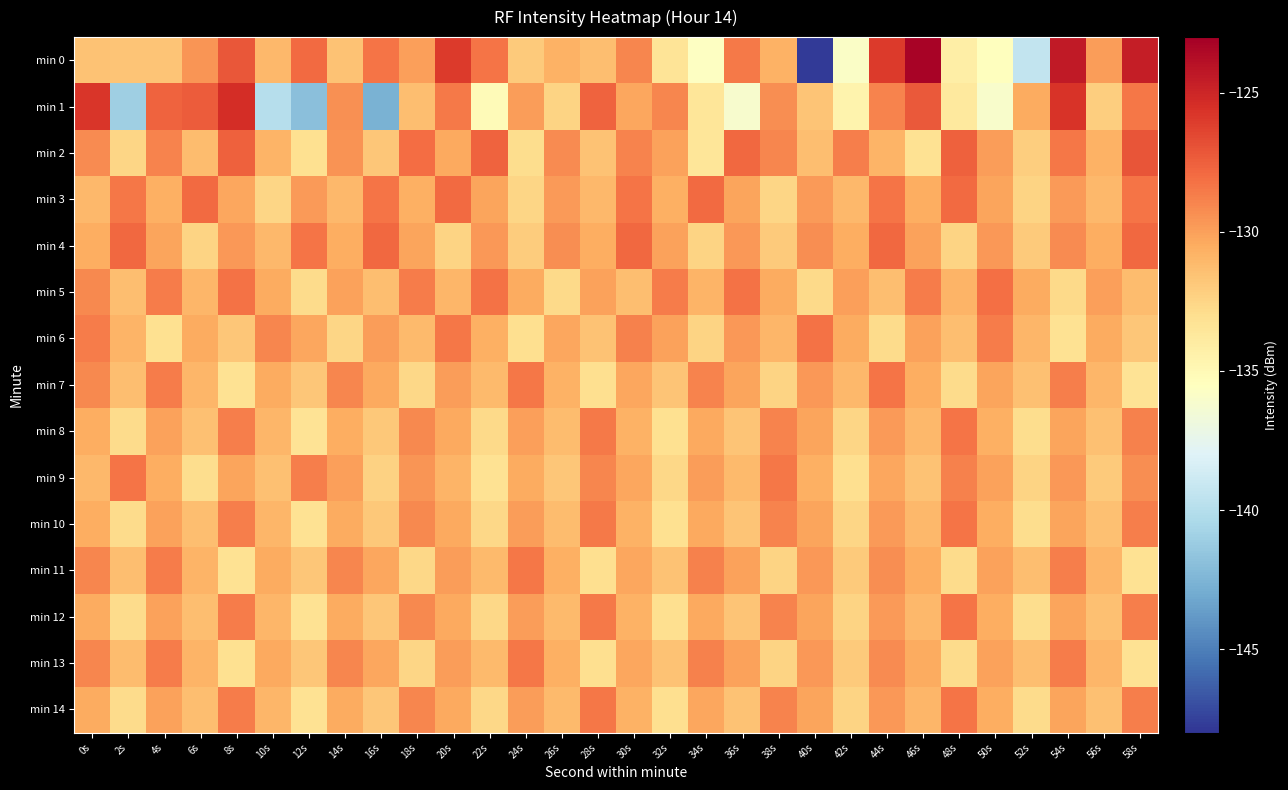

Reading left to right, what are all the values shown in this chart?

min 0: 0s=-131.6	2s=-131.6	4s=-131.7	6s=-129.6	8s=-127.1	10s=-131.0	12s=-127.9	14s=-131.5	16s=-128.3	18s=-130.0	20s=-126.0	22s=-128.4	24s=-131.9	26s=-130.7	28s=-131.3	30s=-129.0	32s=-133.4	34s=-135.6	36s=-128.5	38s=-130.8	40s=-147.7	42s=-135.8	44s=-126.0	46s=-123.2	48s=-134.2	50s=-135.5	52s=-139.4	54s=-124.4	56s=-129.8	58s=-124.6
min 1: 0s=-125.7	2s=-141.0	4s=-127.7	6s=-127.4	8s=-125.4	10s=-139.9	12s=-141.9	14s=-129.4	16s=-142.7	18s=-131.4	20s=-128.5	22s=-135.1	24s=-129.9	26s=-132.5	28s=-127.7	30s=-130.2	32s=-129.0	34s=-133.5	36s=-136.1	38s=-129.3	40s=-131.7	42s=-134.6	44s=-128.9	46s=-127.2	48s=-133.8	50s=-136.0	52s=-130.5	54s=-125.7	56s=-132.1	58s=-128.5
min 2: 0s=-129.2	2s=-132.6	4s=-128.9	6s=-131.2	8s=-127.6	10s=-130.9	12s=-133.1	14s=-129.5	16s=-131.8	18s=-128.0	20s=-130.3	22s=-127.7	24s=-132.9	26s=-129.2	28s=-131.6	30s=-128.9	32s=-130.1	34s=-133.5	36s=-127.8	38s=-129.0	40s=-131.3	42s=-128.7	44s=-130.9	46s=-133.2	48s=-127.6	50s=-129.9	52s=-132.1	54s=-128.5	56s=-130.8	58s=-127.0
min 3: 0s=-131.1	2s=-128.4	4s=-130.7	6s=-128.0	8s=-130.2	10s=-132.5	12s=-129.8	14s=-131.1	16s=-128.4	18s=-130.7	20s=-127.9	22s=-130.2	24s=-132.5	26s=-129.8	28s=-131.1	30s=-128.4	32s=-130.6	34s=-127.9	36s=-130.2	38s=-132.5	40s=-129.8	42s=-131.0	44s=-128.3	46s=-130.6	48s=-127.9	50s=-130.2	52s=-132.5	54s=-129.7	56s=-131.0	58s=-128.3
min 4: 0s=-130.6	2s=-127.9	4s=-130.2	6s=-132.4	8s=-129.7	10s=-131.0	12s=-128.3	14s=-130.6	16s=-127.9	18s=-130.1	20s=-132.4	22s=-129.7	24s=-132.0	26s=-129.3	28s=-130.6	30s=-127.8	32s=-130.1	34s=-132.4	36s=-129.7	38s=-132.0	40s=-129.3	42s=-130.5	44s=-127.8	46s=-130.1	48s=-132.4	50s=-129.7	52s=-132.0	54s=-129.2	56s=-130.5	58s=-127.8
min 5: 0s=-129.1	2s=-131.4	4s=-128.7	6s=-130.9	8s=-128.2	10s=-130.5	12s=-132.8	14s=-130.1	16s=-131.3	18s=-128.6	20s=-130.9	22s=-128.2	24s=-130.5	26s=-132.8	28s=-130.0	30s=-131.3	32s=-128.6	34s=-130.9	36s=-128.2	38s=-130.5	40s=-132.7	42s=-130.0	44s=-131.3	46s=-128.6	48s=-130.9	50s=-128.2	52s=-130.4	54s=-132.7	56s=-130.0	58s=-131.3
min 6: 0s=-128.6	2s=-130.9	4s=-133.1	6s=-130.4	8s=-131.7	10s=-129.0	12s=-130.3	14s=-132.6	16s=-129.8	18s=-131.1	20s=-128.4	22s=-130.7	24s=-133.0	26s=-130.3	28s=-131.5	30s=-128.8	32s=-130.1	34s=-132.4	36s=-129.7	38s=-131.0	40s=-128.2	42s=-130.5	44s=-132.8	46s=-130.1	48s=-131.4	50s=-128.7	52s=-130.9	54s=-133.2	56s=-130.5	58s=-131.8
min 7: 0s=-129.1	2s=-131.3	4s=-128.6	6s=-130.9	8s=-133.2	10s=-130.5	12s=-131.8	14s=-129.0	16s=-130.3	18s=-132.6	20s=-129.9	22s=-131.2	24s=-128.5	26s=-130.7	28s=-133.0	30s=-130.3	32s=-131.6	34s=-128.9	36s=-130.2	38s=-132.4	40s=-129.7	42s=-131.0	44s=-128.3	46s=-130.6	48s=-132.9	50s=-130.1	52s=-131.4	54s=-128.7	56s=-131.0	58s=-133.3
min 8: 0s=-130.6	2s=-132.8	4s=-130.1	6s=-131.4	8s=-128.7	10s=-131.0	12s=-133.3	14s=-130.5	16s=-131.8	18s=-129.1	20s=-130.4	22s=-132.7	24s=-130.0	26s=-131.2	28s=-128.5	30s=-130.8	32s=-133.1	34s=-130.4	36s=-131.7	38s=-128.9	40s=-130.2	42s=-132.5	44s=-129.8	46s=-131.1	48s=-128.3	50s=-130.6	52s=-132.9	54s=-130.2	56s=-131.5	58s=-128.8
min 9: 0s=-131.0	2s=-128.3	4s=-130.6	6s=-132.9	8s=-130.2	10s=-131.5	12s=-128.7	14s=-130.0	16s=-132.3	18s=-129.6	20s=-130.9	22s=-133.2	24s=-130.4	26s=-131.7	28s=-129.0	30s=-130.3	32s=-132.6	34s=-129.9	36s=-131.1	38s=-128.4	40s=-130.7	42s=-133.0	44s=-130.3	46s=-131.6	48s=-128.8	50s=-130.1	52s=-132.4	54s=-129.7	56s=-132.0	58s=-129.3
min 10: 0s=-130.5	2s=-132.8	4s=-130.1	6s=-131.4	8s=-128.7	10s=-131.0	12s=-133.2	14s=-130.5	16s=-131.8	18s=-129.1	20s=-130.4	22s=-132.6	24s=-129.9	26s=-131.2	28s=-128.5	30s=-130.8	32s=-133.1	34s=-130.3	36s=-131.6	38s=-128.9	40s=-130.2	42s=-132.5	44s=-129.8	46s=-131.0	48s=-128.3	50s=-130.6	52s=-132.9	54s=-130.2	56s=-131.5	58s=-128.7
min 11: 0s=-129.0	2s=-131.3	4s=-128.6	6s=-130.9	8s=-133.2	10s=-130.4	12s=-131.7	14s=-129.0	16s=-130.3	18s=-132.6	20s=-129.9	22s=-131.1	24s=-128.4	26s=-130.7	28s=-133.0	30s=-130.3	32s=-131.6	34s=-128.8	36s=-130.1	38s=-132.4	40s=-129.7	42s=-132.0	44s=-129.3	46s=-130.5	48s=-132.8	50s=-130.1	52s=-131.4	54s=-128.7	56s=-130.9	58s=-133.2
min 12: 0s=-130.5	2s=-132.8	4s=-130.1	6s=-131.4	8s=-128.6	10s=-130.9	12s=-133.2	14s=-130.5	16s=-131.8	18s=-129.1	20s=-130.3	22s=-132.6	24s=-129.9	26s=-131.2	28s=-128.5	30s=-130.8	32s=-133.0	34s=-130.3	36s=-131.6	38s=-128.9	40s=-130.2	42s=-132.5	44s=-129.7	46s=-131.0	48s=-128.3	50s=-130.6	52s=-132.9	54s=-130.2	56s=-131.4	58s=-128.7
min 13: 0s=-129.0	2s=-131.3	4s=-128.6	6s=-130.9	8s=-133.1	10s=-130.4	12s=-131.7	14s=-129.0	16s=-130.3	18s=-132.6	20s=-129.8	22s=-131.1	24s=-128.4	26s=-130.7	28s=-133.0	30s=-130.3	32s=-131.5	34s=-128.8	36s=-130.1	38s=-132.4	40s=-129.7	42s=-131.9	44s=-129.2	46s=-130.5	48s=-132.8	50s=-130.1	52s=-131.4	54s=-128.6	56s=-130.9	58s=-133.2
min 14: 0s=-130.5	2s=-132.8	4s=-130.1	6s=-131.3	8s=-128.6	10s=-130.9	12s=-133.2	14s=-130.5	16s=-131.8	18s=-129.0	20s=-130.3	22s=-132.6	24s=-129.9	26s=-131.2	28s=-128.5	30s=-130.7	32s=-133.0	34s=-130.3	36s=-131.6	38s=-128.9	40s=-130.2	42s=-132.4	44s=-129.7	46s=-131.0	48s=-128.3	50s=-130.6	52s=-132.9	54s=-130.1	56s=-131.4	58s=-128.7